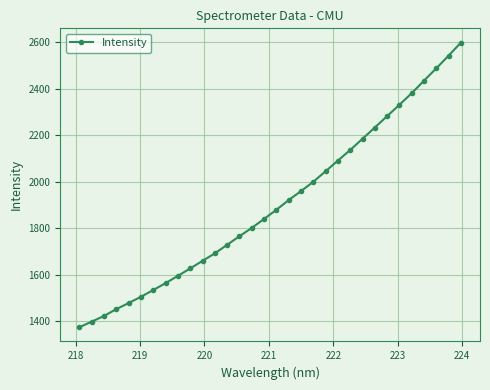

What is the sum of all values?

60948.7